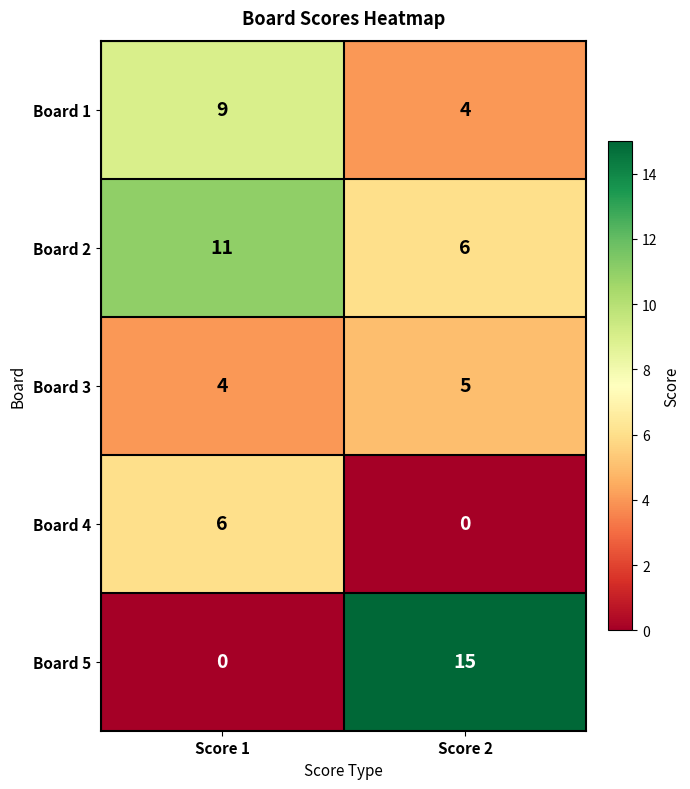

Reading right to left, transcribe all the data shown in this chart.

Board 1: Score 2=4	Score 1=9
Board 2: Score 2=6	Score 1=11
Board 3: Score 2=5	Score 1=4
Board 4: Score 2=0	Score 1=6
Board 5: Score 2=15	Score 1=0